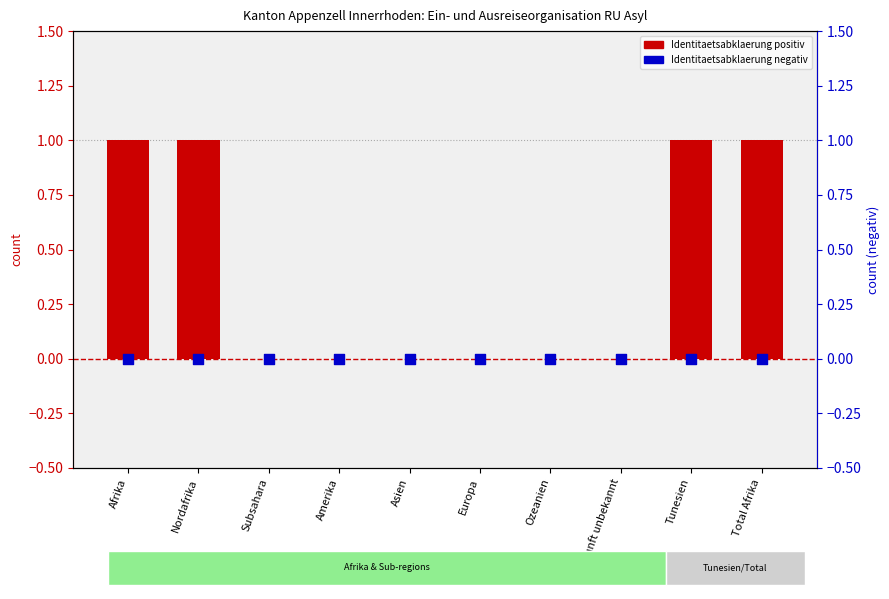

Which series contains the highest Y value?

Identitaetsabklaerung positiv